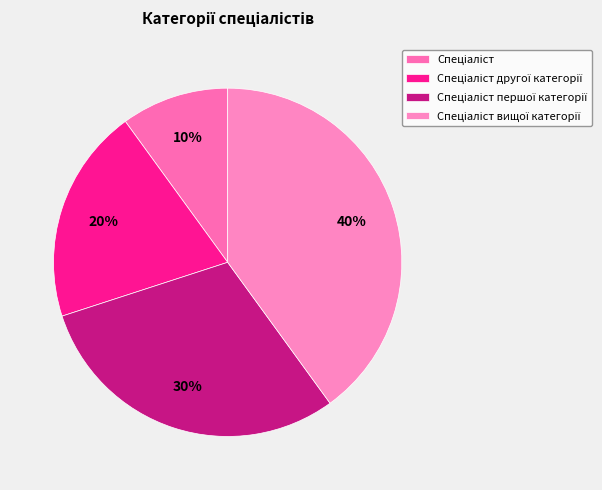

Which slice is the largest?

Спеціаліст вищої категорії